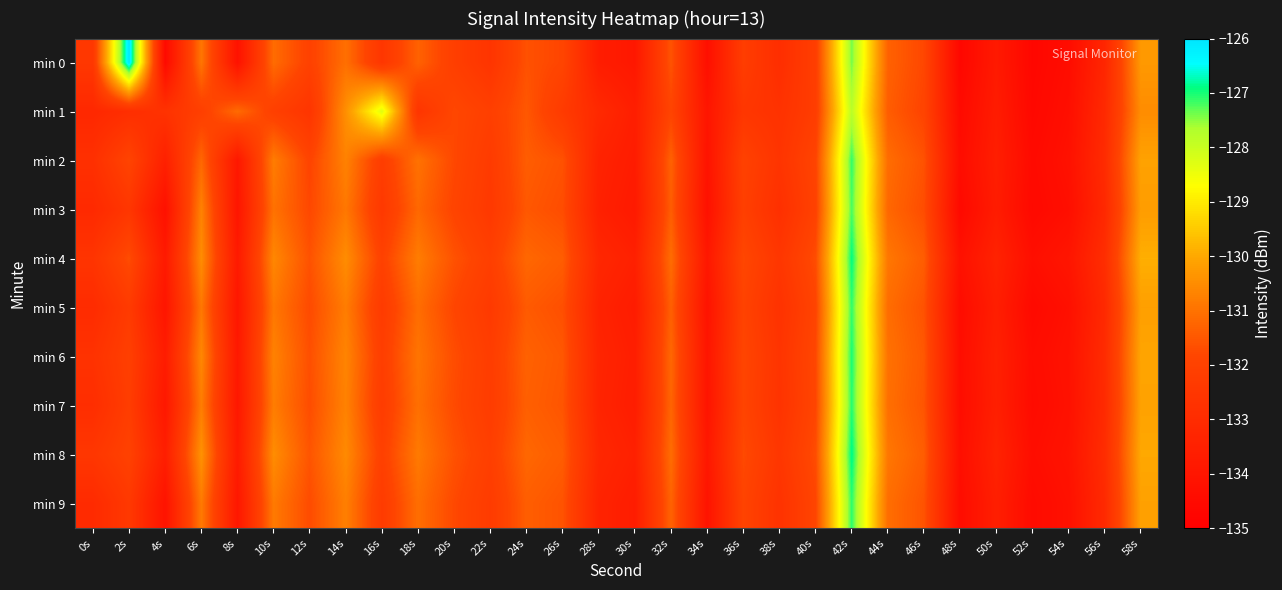

At which category does the chart reach its minimum across all series?

52s